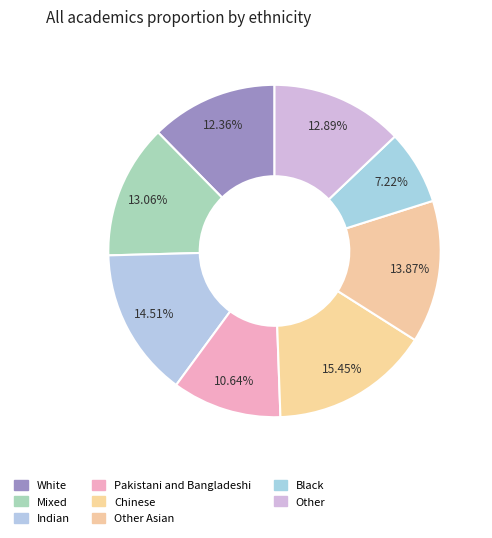

What is the largest slice in the pie chart?

Chinese